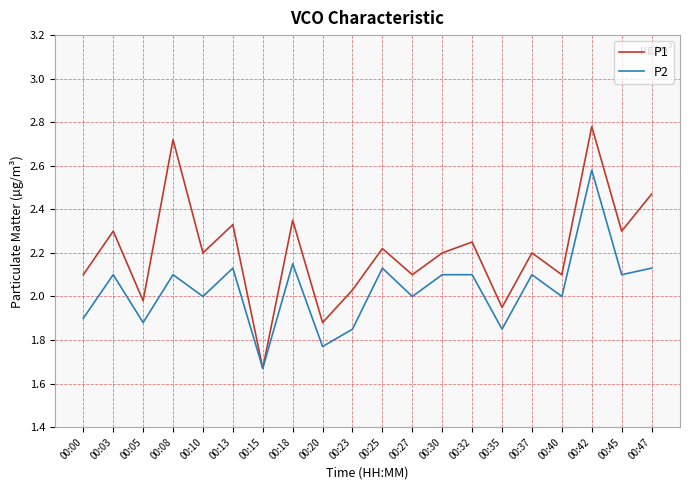

Which label corresponds to the largest value in the chart?

00:42